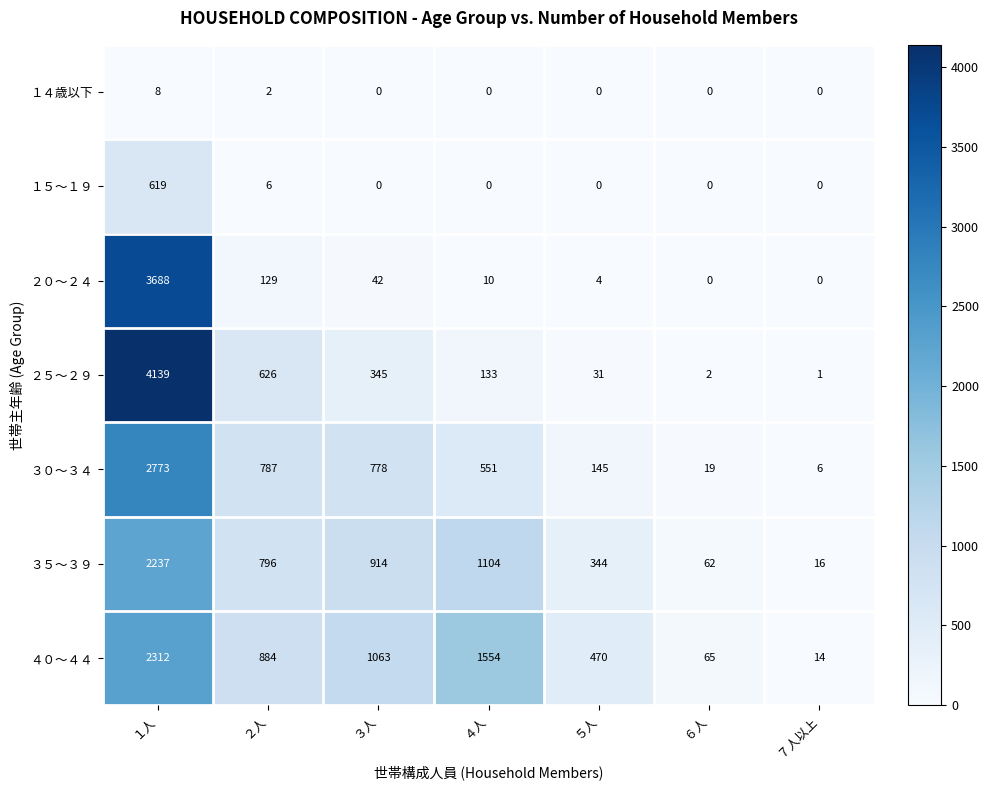

The ４０～４４ series shows 2312 at １人. True or false?

True